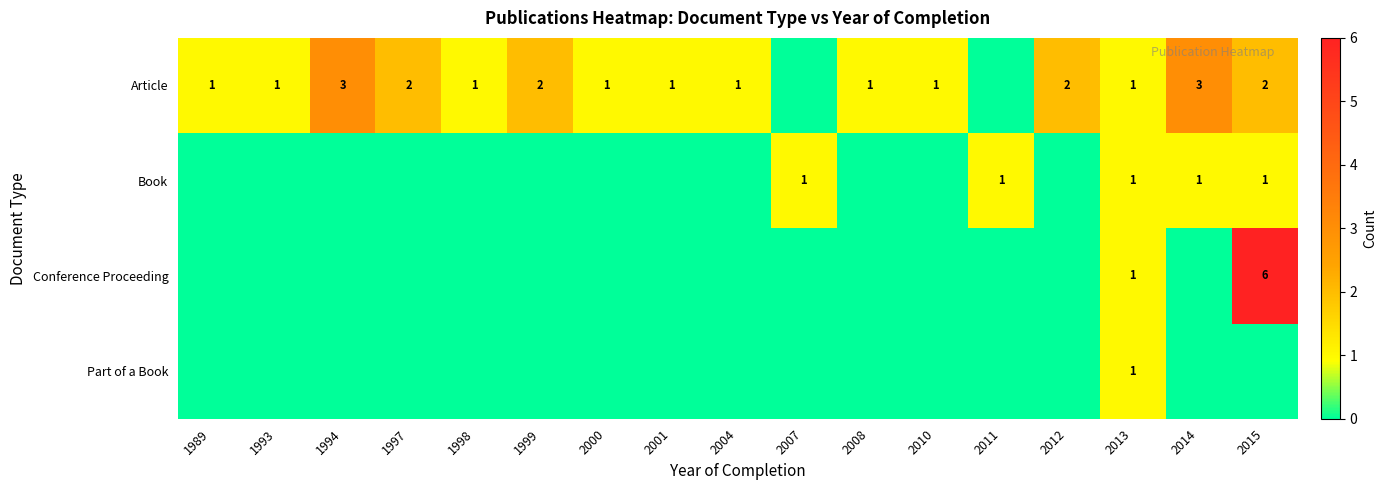

The value of Book at 2013 is 1. True or false?

True